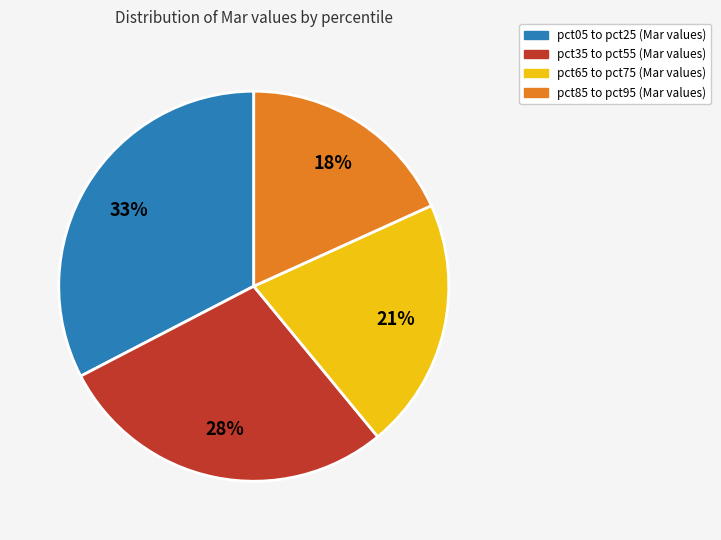

Is there a majority slice in this chart?

No